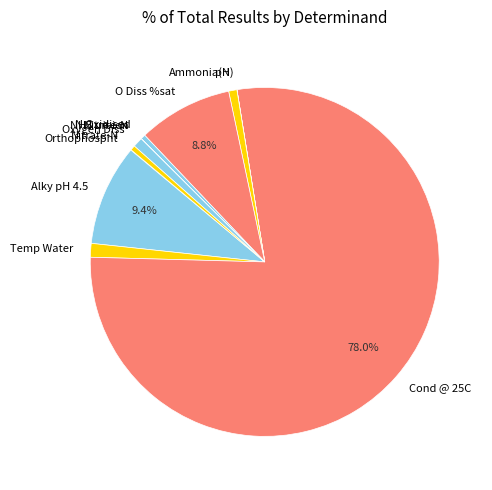

Does Cond @ 25C account for over 50% of the chart?

Yes